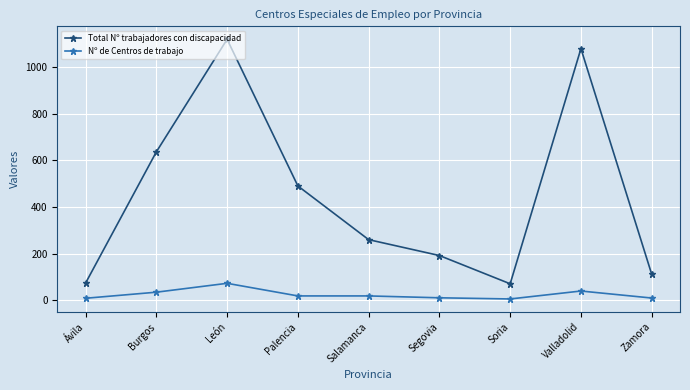

What is the average value of the Total Nº trabajadores con discapacidad series?

448